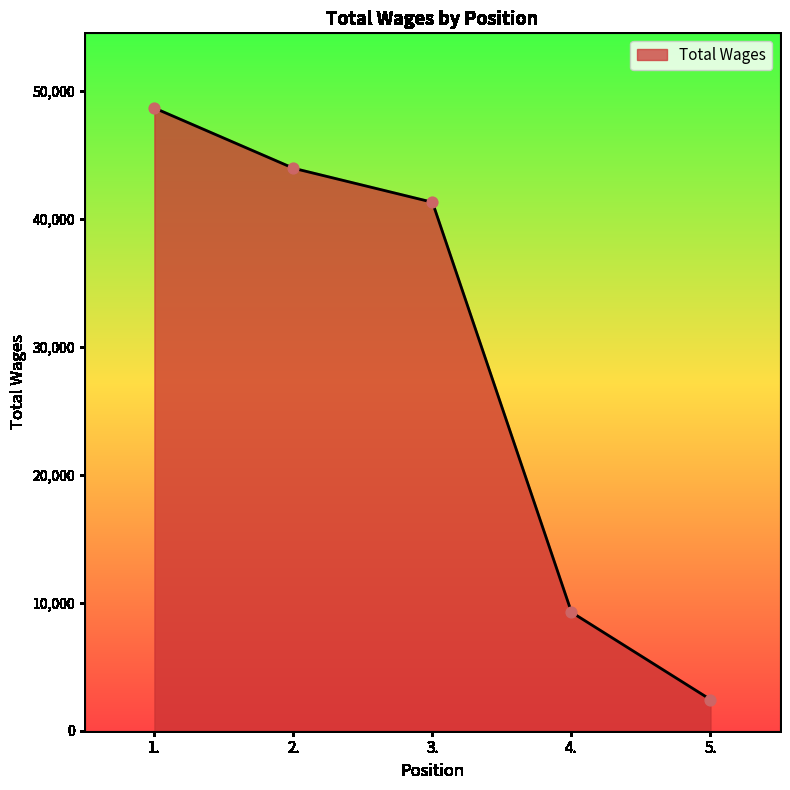

Between 5. and 2., which is larger?

2.